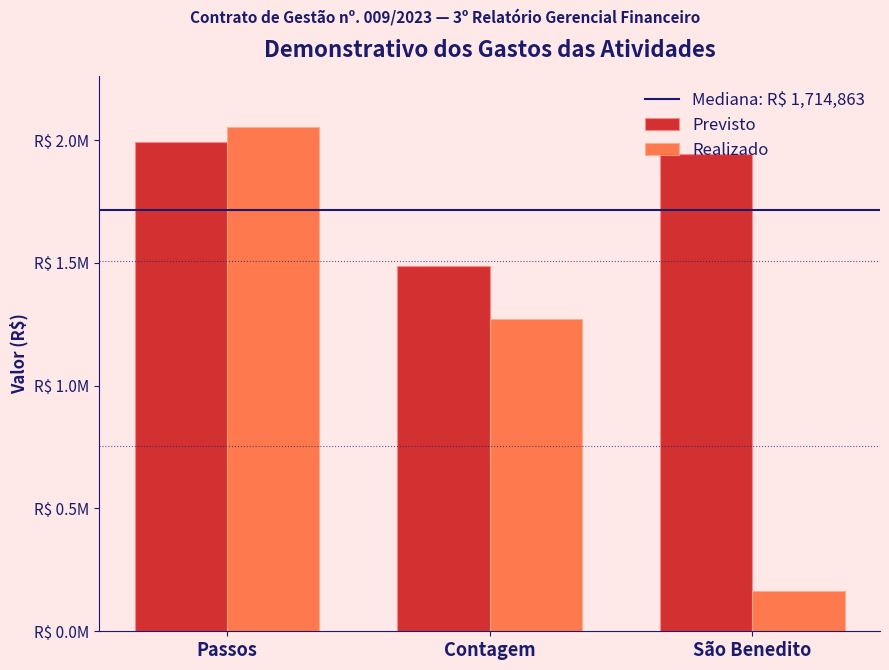

Does the chart contain any negative values?

No